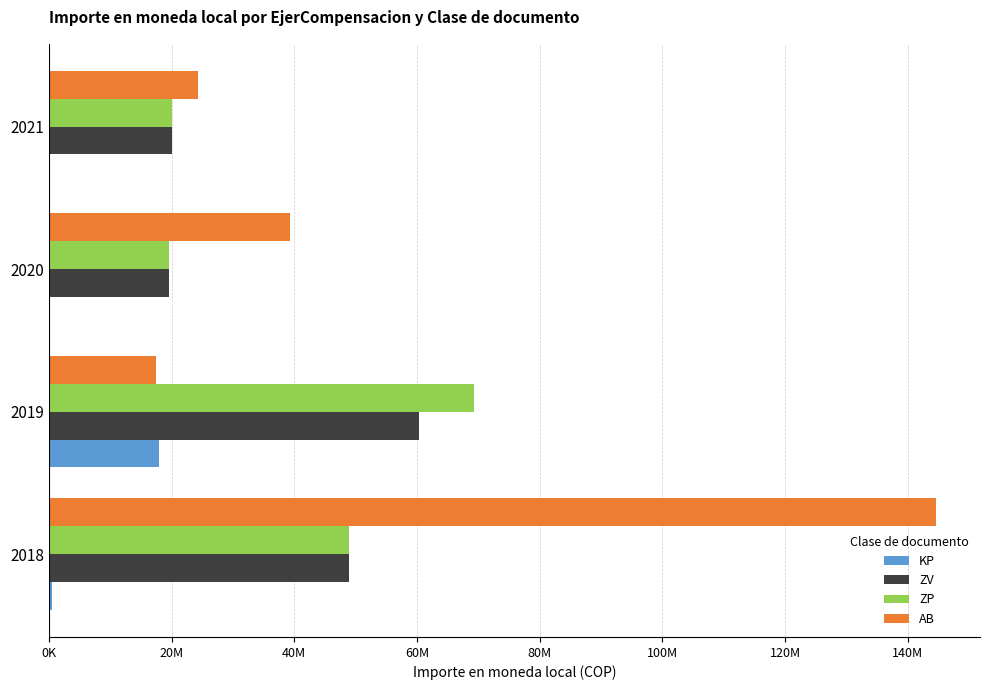

At how many categories does at least one series exceed 67723024?

2